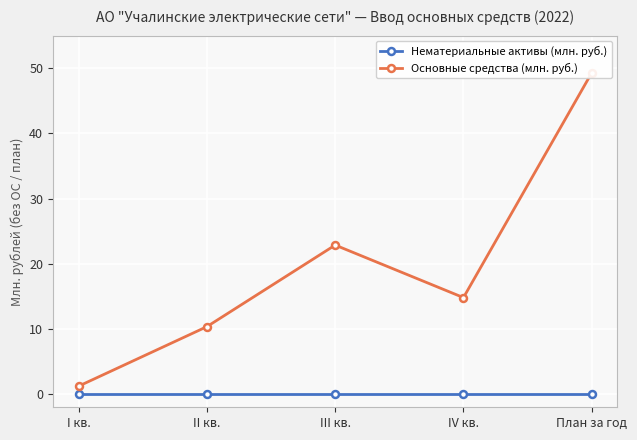

The value of Нематериальные активы (млн. руб.) at План за год is 0.0. True or false?

True